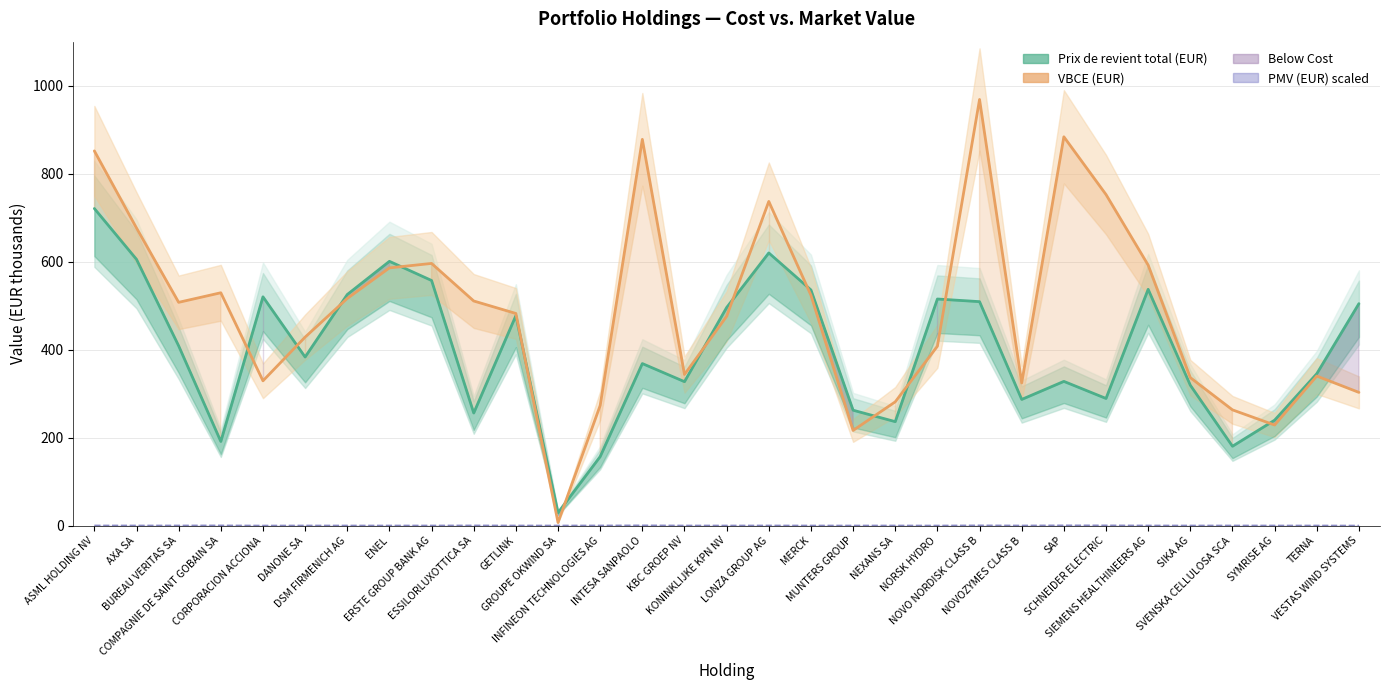

What is the approximate value of PMV (EUR) at MUNTERS GROUP?

0.2